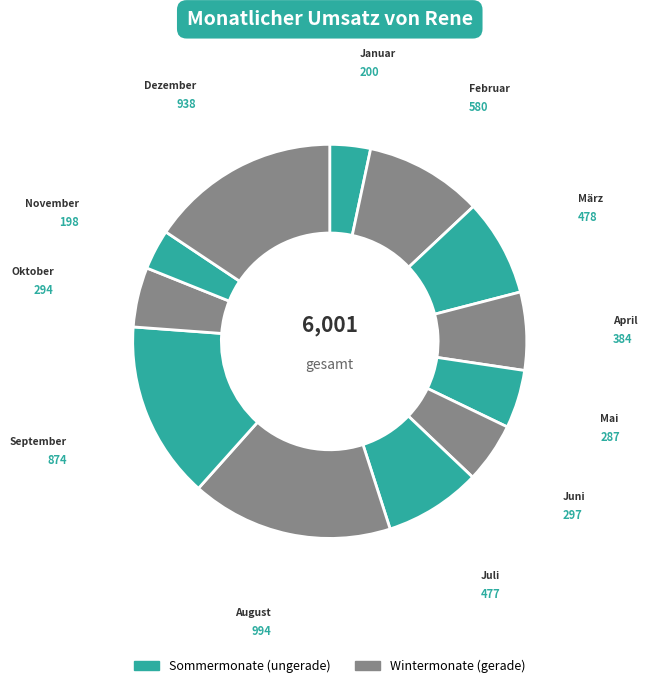

Is there a majority slice in this chart?

No